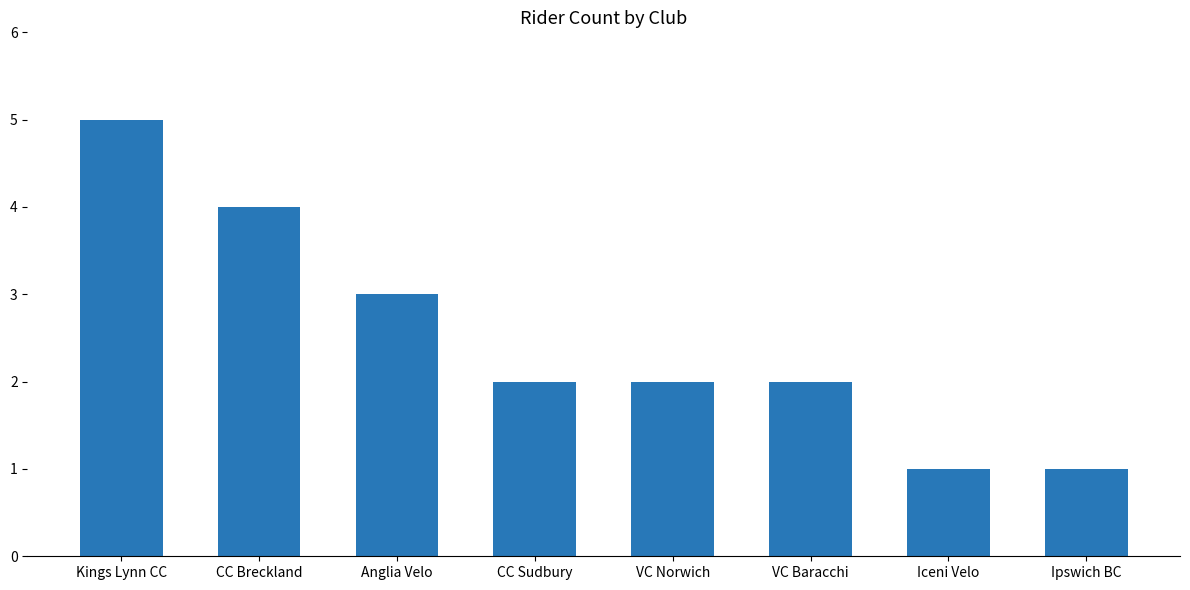

What is the ratio of the value at VC Norwich to the value at CC Sudbury?

1.0